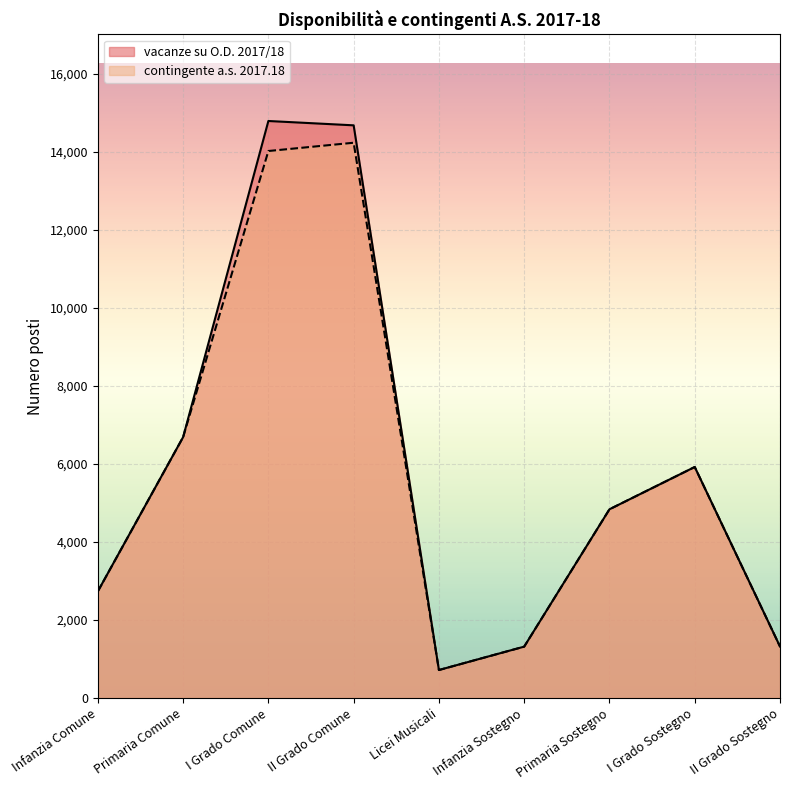

Reading right to left, extract all data points from this chart.

vacanze su O.D. 2017/18: II Grado Sostegno=1320	I Grado Sostegno=5920	Primaria Sostegno=4836	Infanzia Sostegno=1317	Licei Musicali=718	II Grado Comune=14674	I Grado Comune=14785	Primaria Comune=6685	Infanzia Comune=2733
contingente a.s. 2017.18: II Grado Sostegno=1320	I Grado Sostegno=5920	Primaria Sostegno=4836	Infanzia Sostegno=1317	Licei Musicali=718	II Grado Comune=14228	I Grado Comune=14016	Primaria Comune=6685	Infanzia Comune=2733